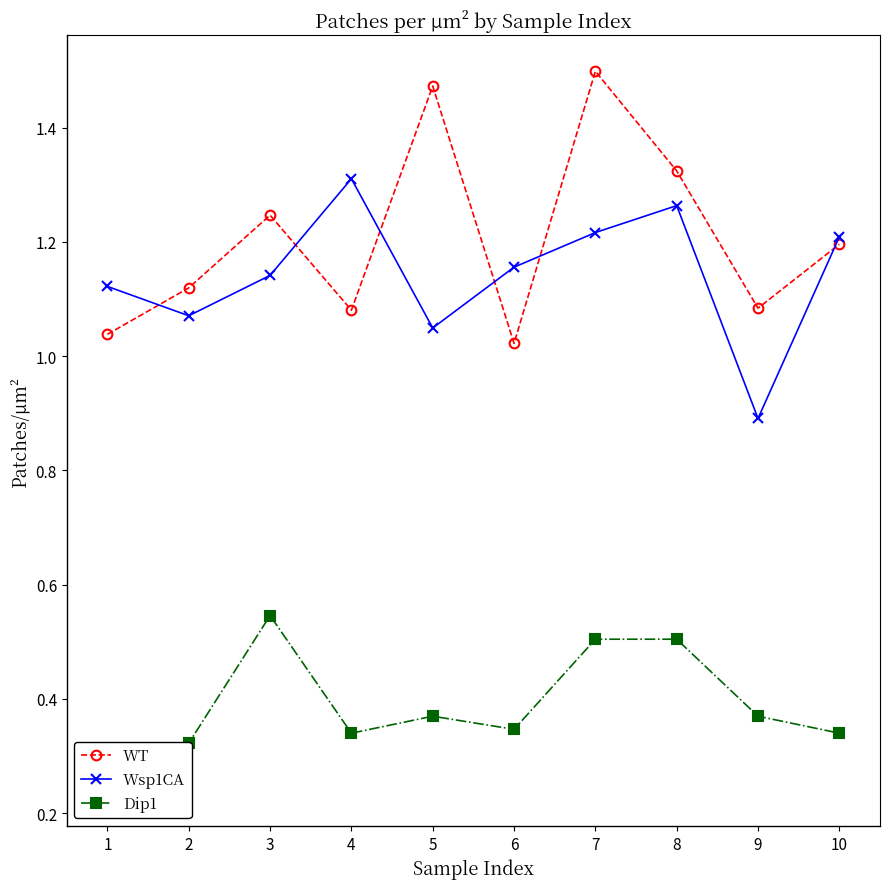

Which category has the lowest value in the WT series?

6